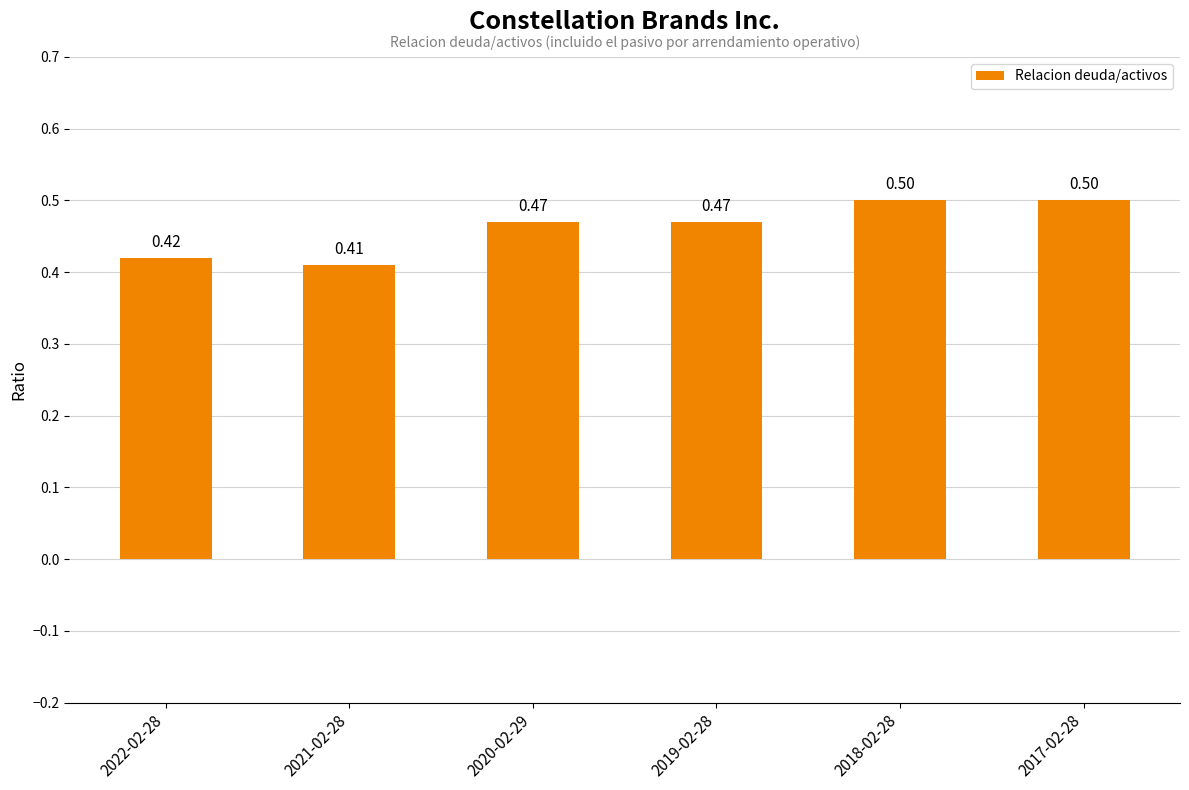

Does the chart contain any negative values?

No